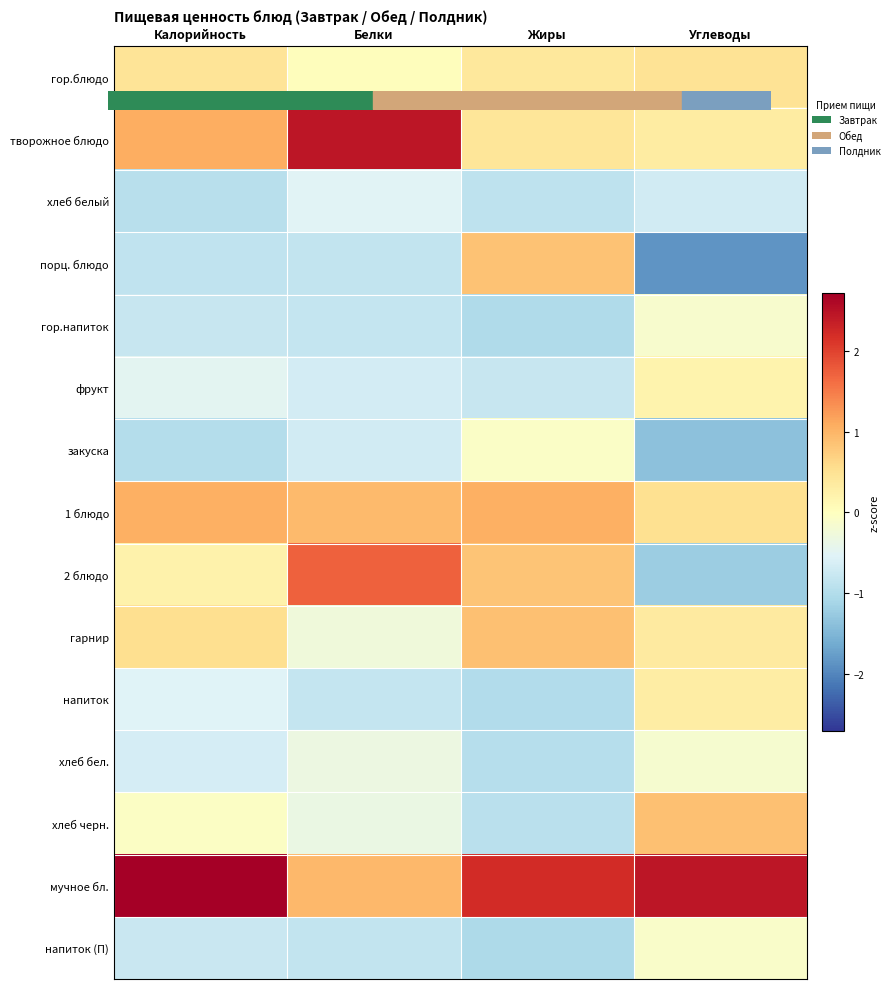

At which category is the sum across all series the highest?

Углеводы